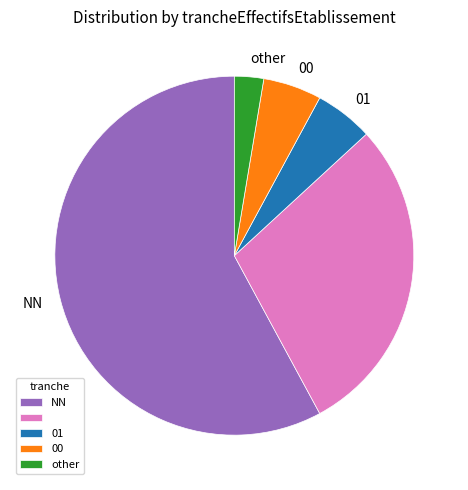

Is there any slice that represents more than half of the pie?

Yes